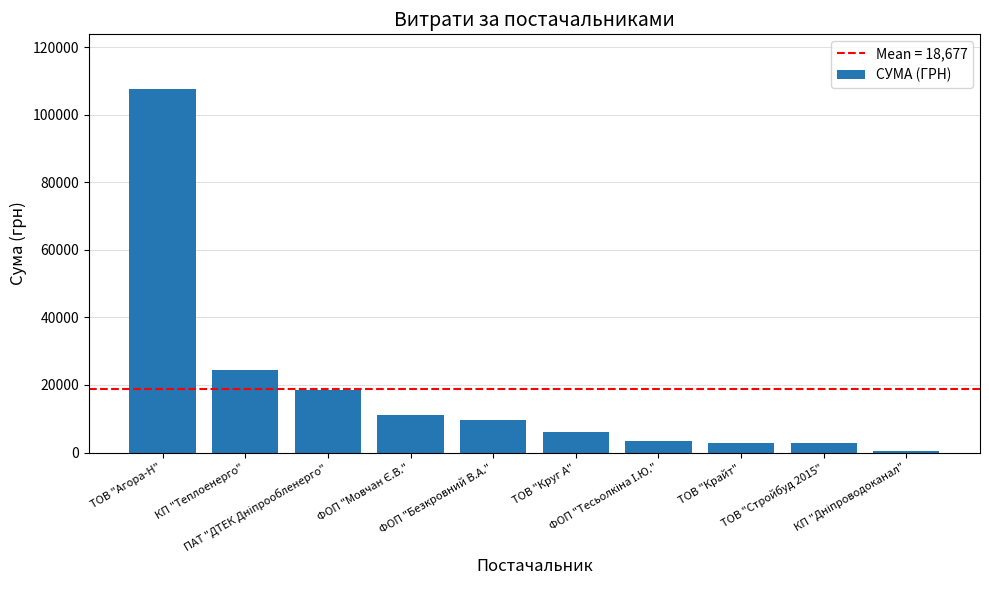

What is the maximum value shown in the chart?

107730.8